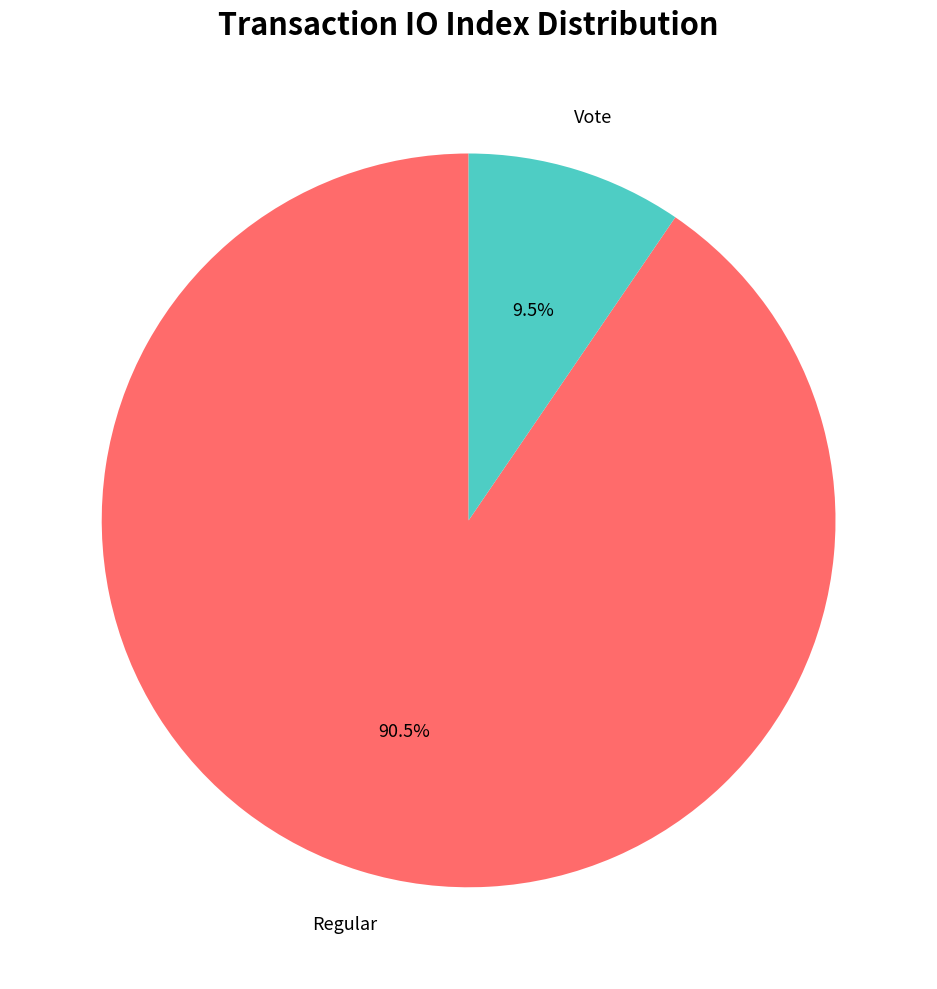

Which has a higher value, Vote or Regular?

Regular